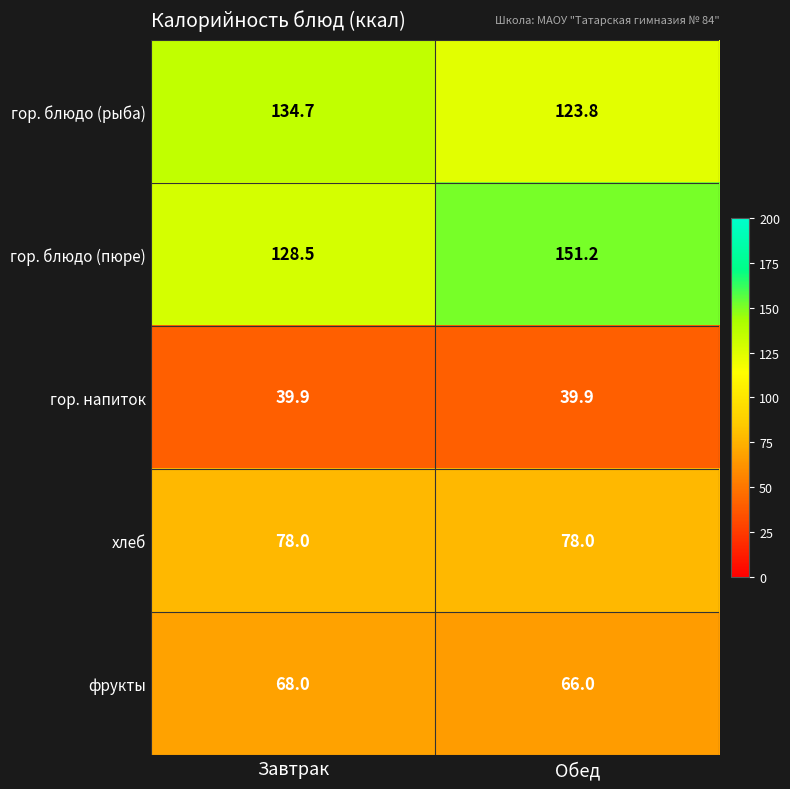

True or false: гор. напиток has a value of 13.0 at Завтрак.

False